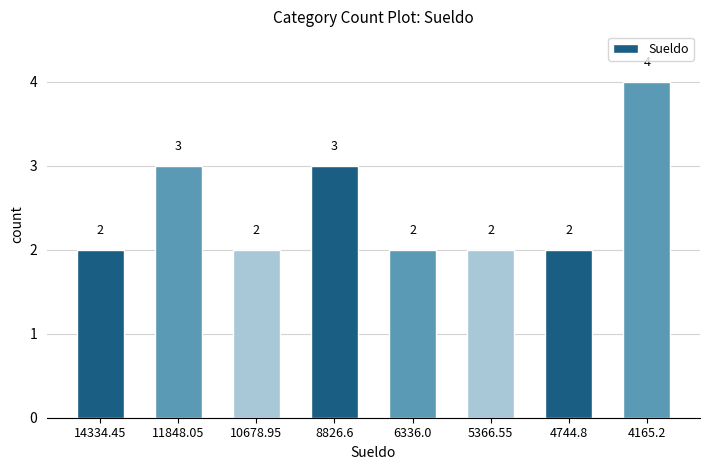

What value does the data have at 4165.2?

4